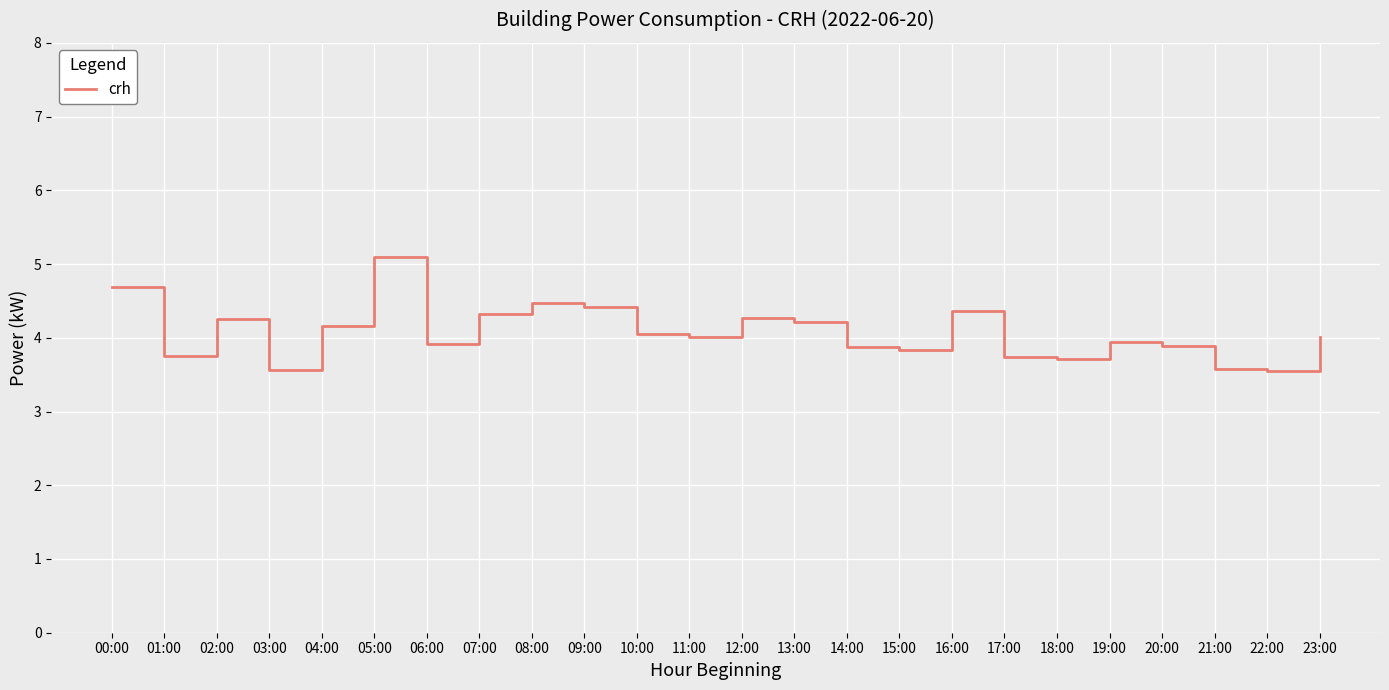

How many lines are shown in the chart?

1